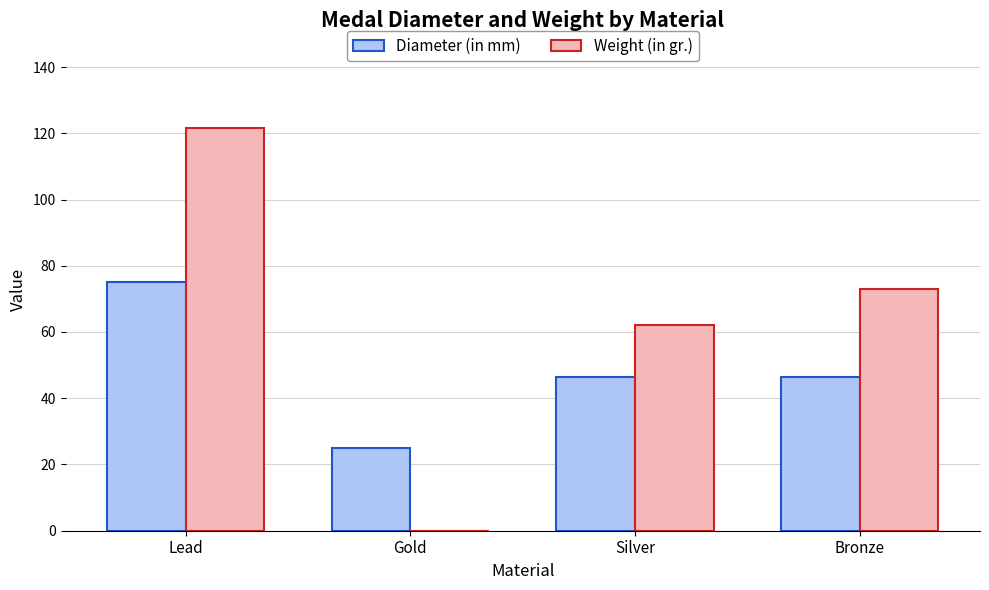

How many distinct data groups are displayed?

2